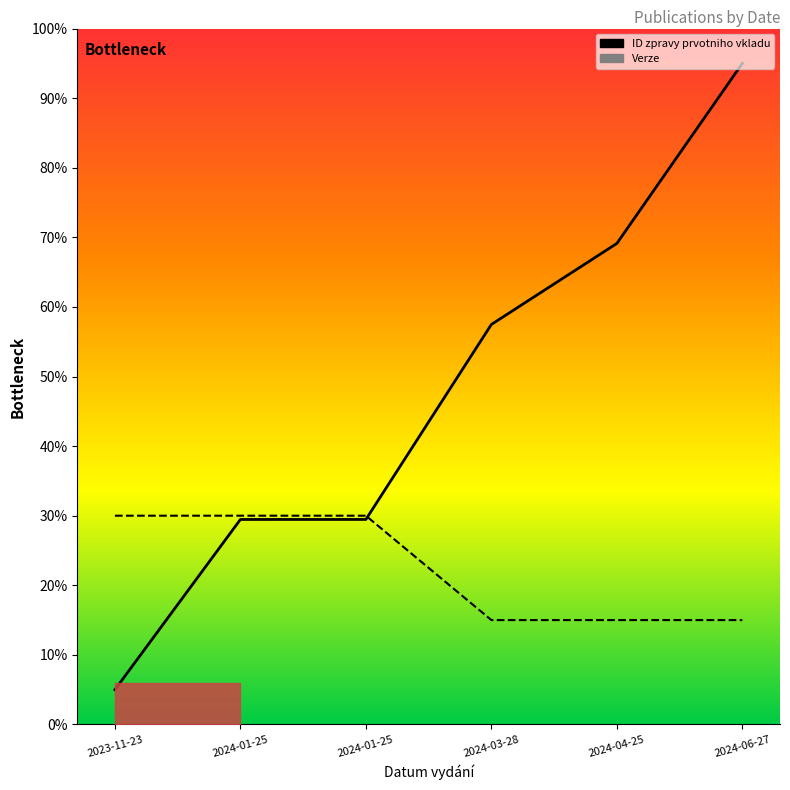

What value does the ID zpravy prvotniho vkladu series have at 2024-01-25?

29.5